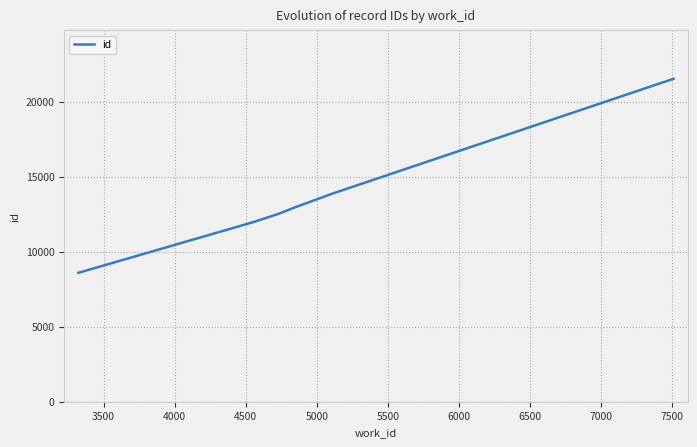

True or false: the data has more than 2 interior local peaks.

False